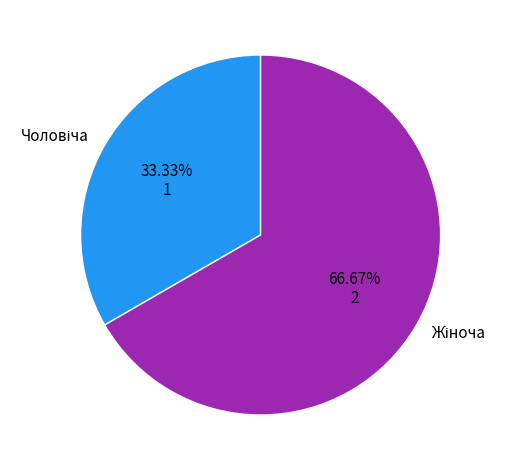

Count the number of slices in the pie.

2